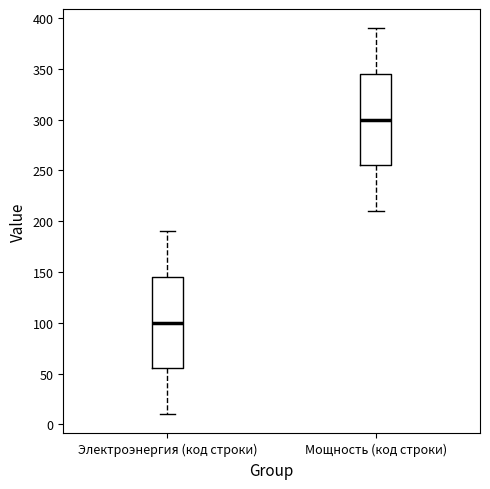

Reading left to right, read every box against the y-axis: the position of its median line, the range the box covers, and the ends of its whiskers. The values are not printed on the chart, so give them approximately, as read against the axis.

Электроэнергия (код строки): median 100, box 55 to 145, whiskers 10 to 190
Мощность (код строки): median 300, box 255 to 345, whiskers 210 to 390